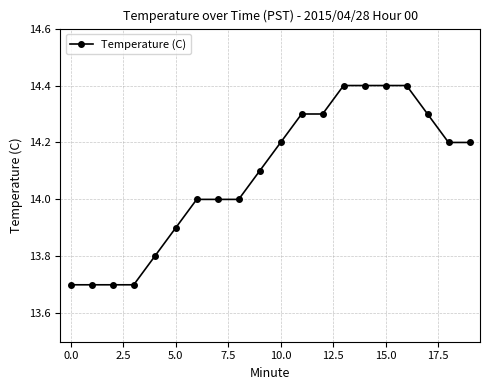

Reading left to right, what are all the values shown in this chart?

13.7	13.7	13.7	13.7	13.8	13.9	14.0	14.0	14.0	14.1	14.2	14.3	14.3	14.4	14.4	14.4	14.4	14.3	14.2	14.2